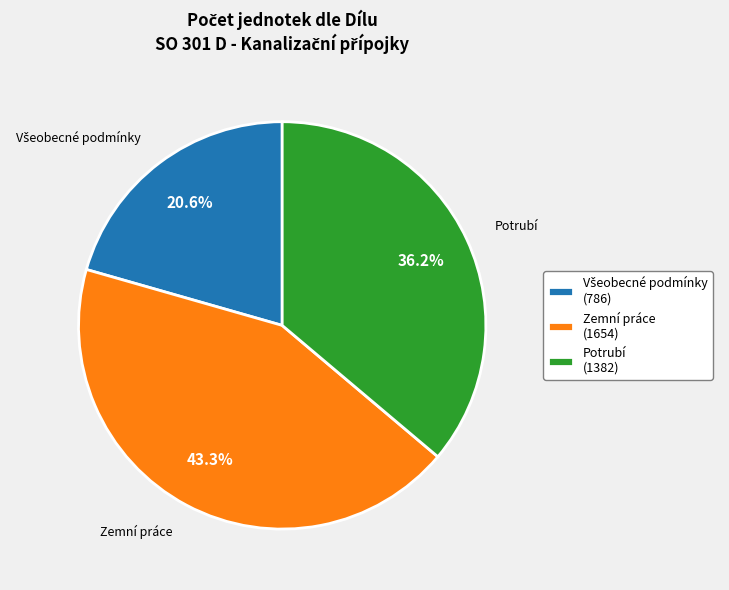

How much of the chart is everything except Zemní práce (1654)?

56.7%